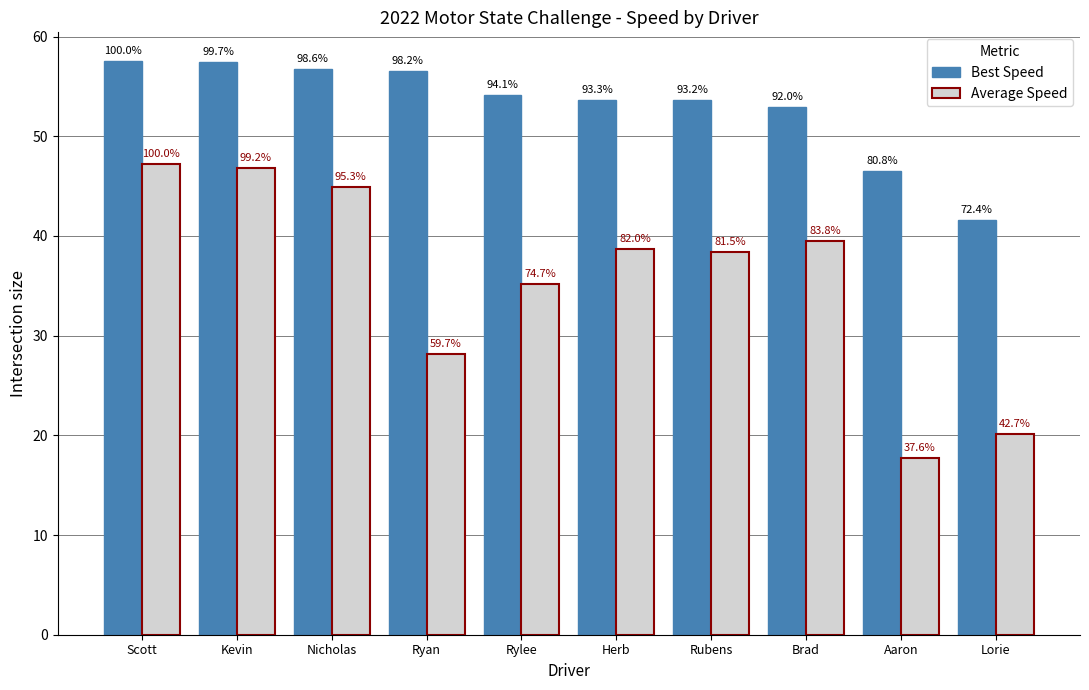

What is the difference between the highest and lowest values at Kevin?

10.6